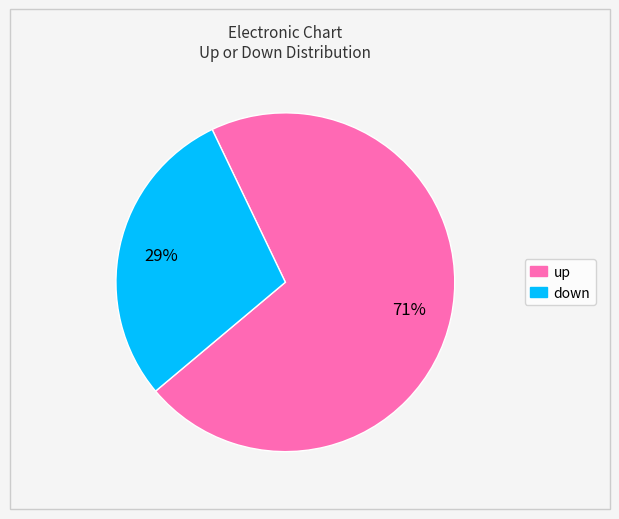

True or false: down accounts for 29% of the total.

True